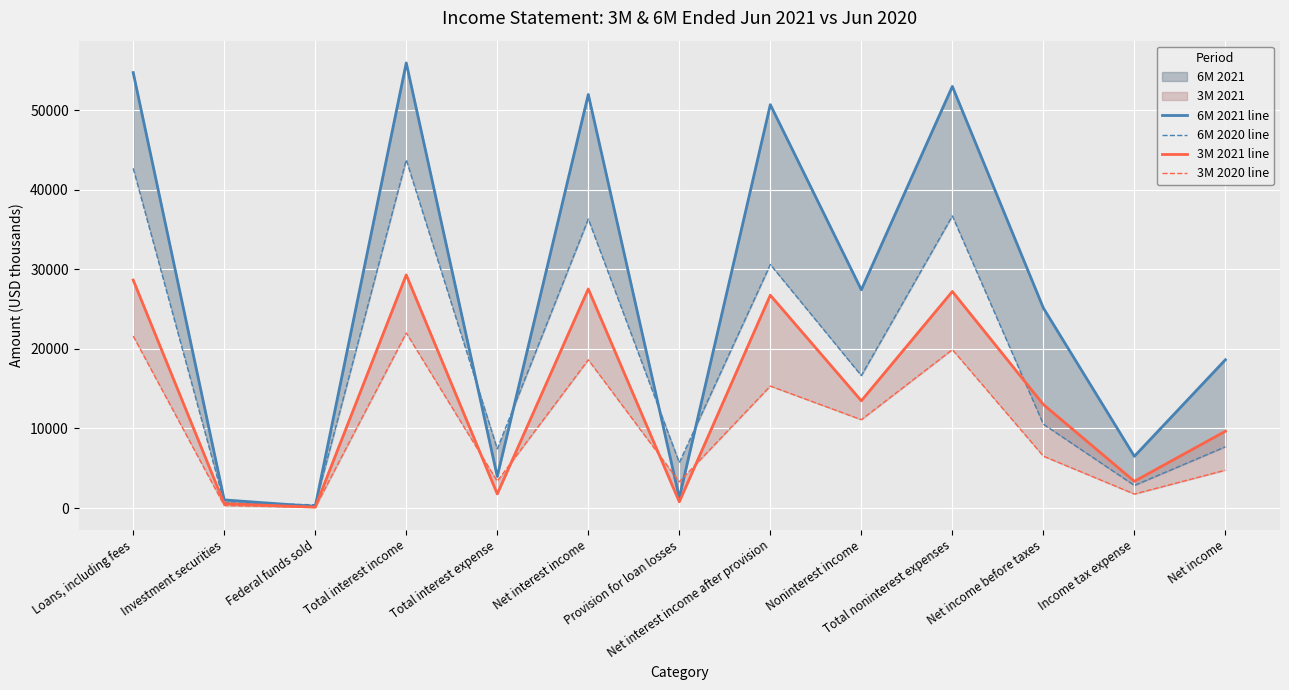

Which series has the largest total across all categories?

6M 2021 line